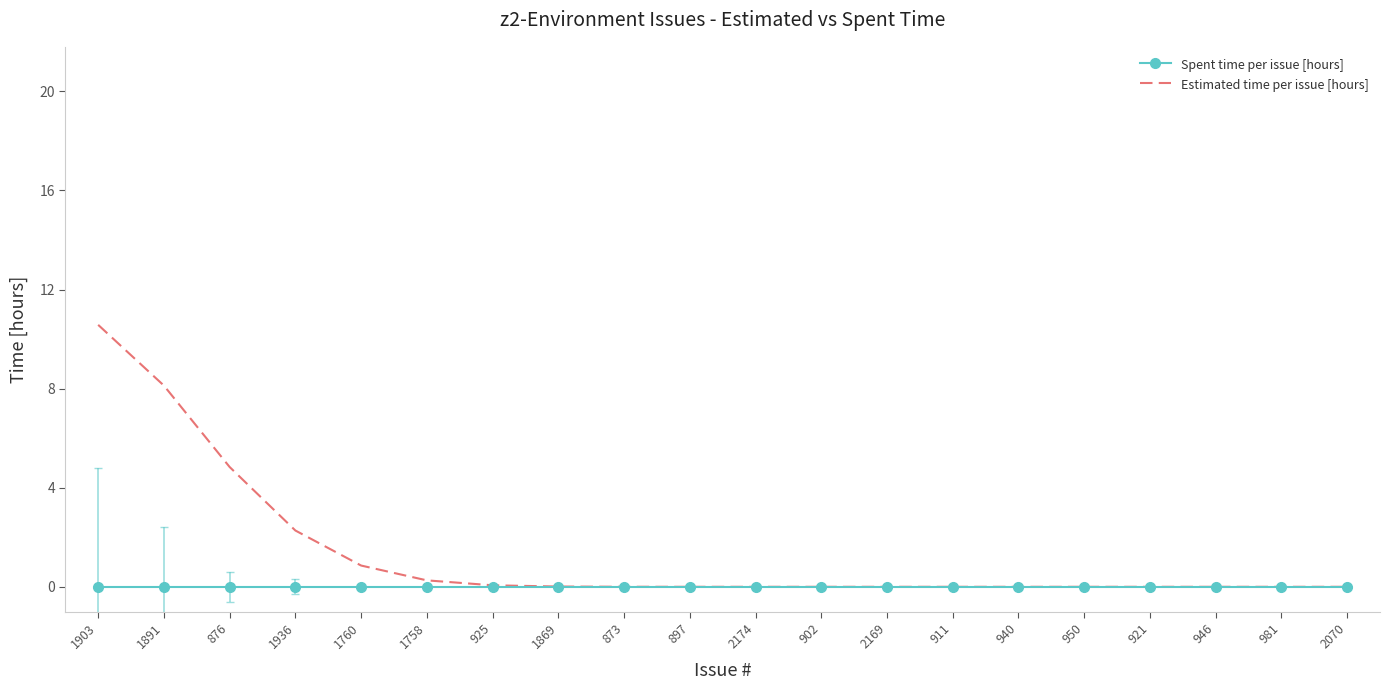

What position from the left is 911?

14